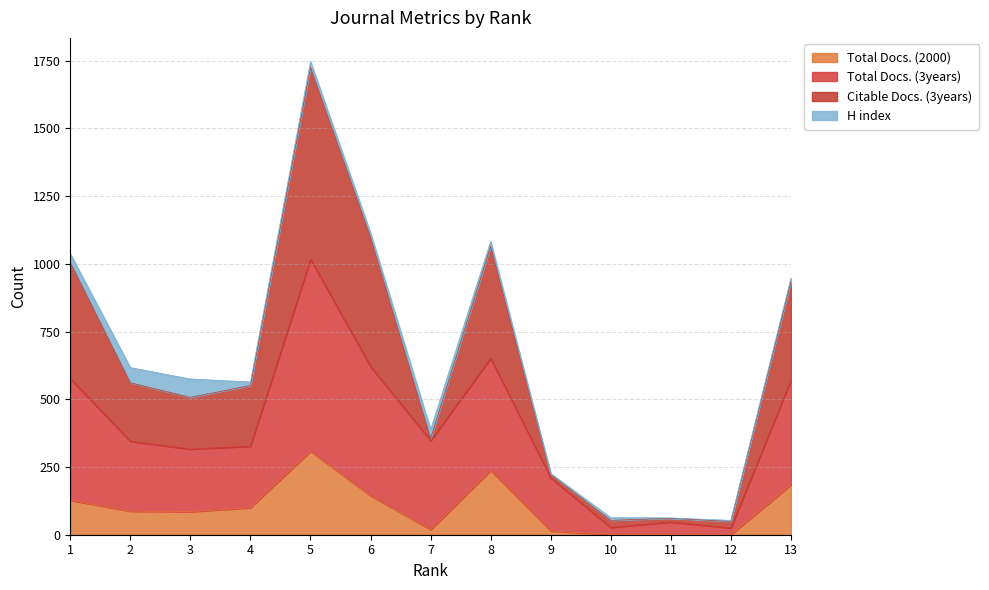

How many interior local peaks does the Citable Docs. (3years) series have?

3